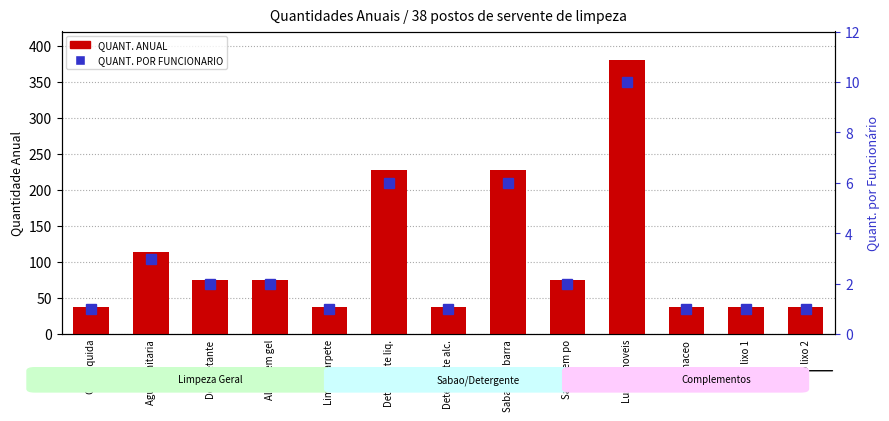

What position from the right is Detergente liq.?

8